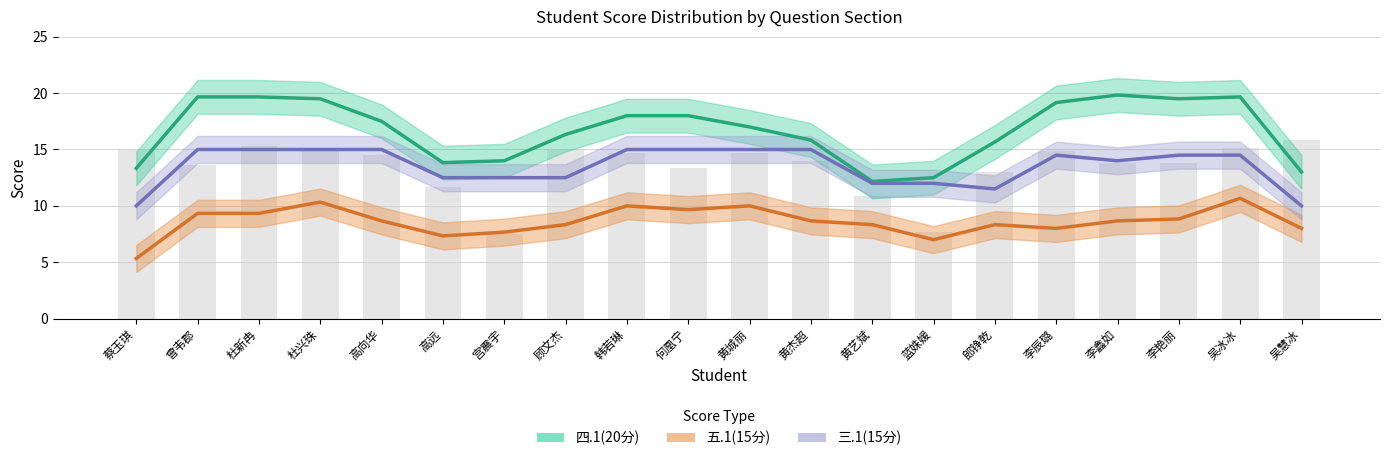

How many distinct data groups are displayed?

3